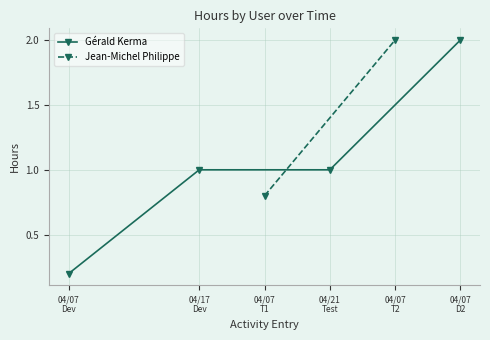

What is the value of the Gérald Kerma point at the 1st from the left?

0.2